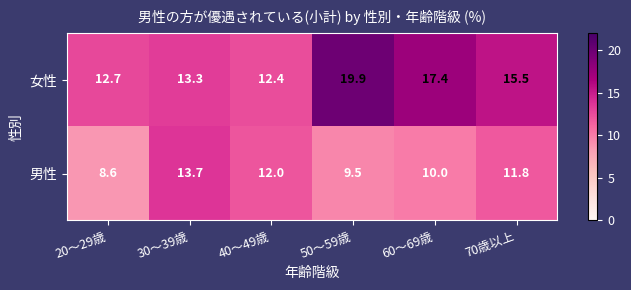

How many distinct data groups are displayed?

2